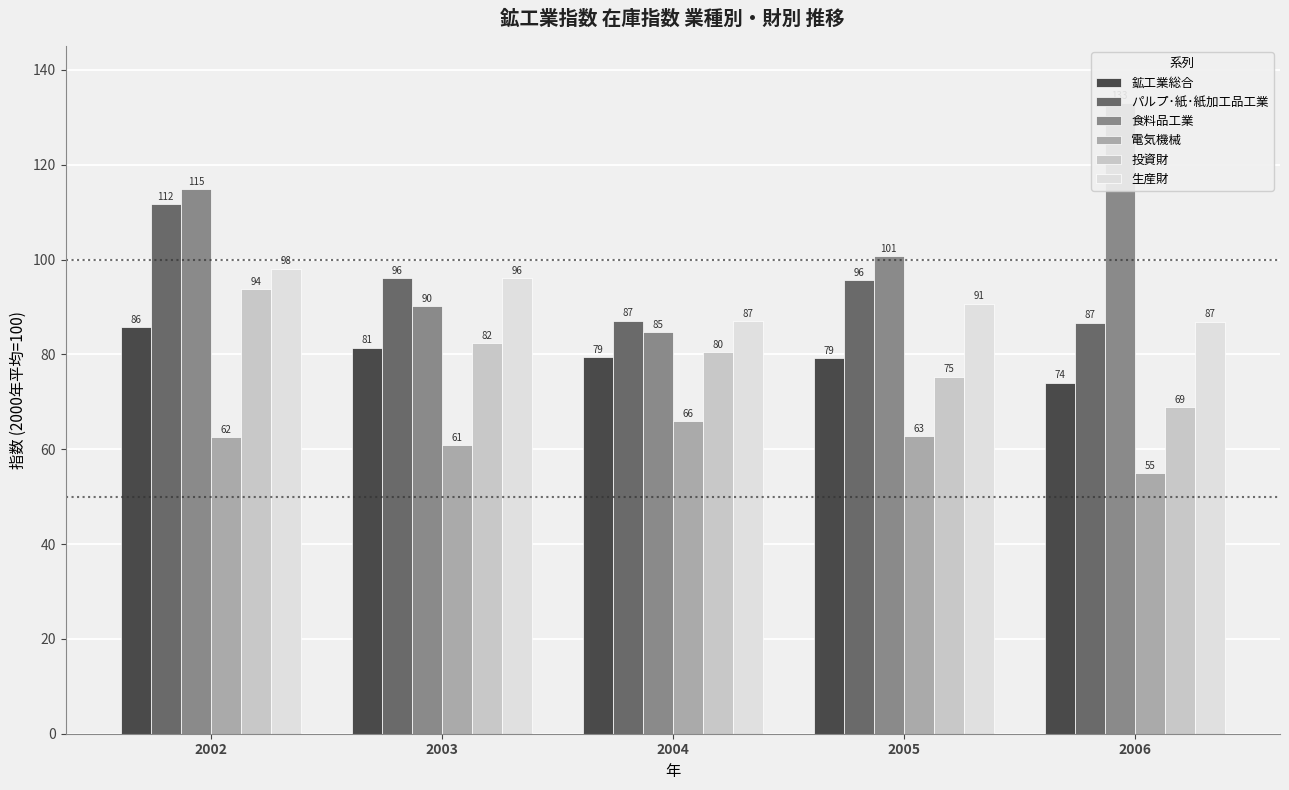

What are all the series names shown in the legend?

鉱工業総合, パルプ･紙･紙加工品工業, 食料品工業, 電気機械, 投資財, 生産財